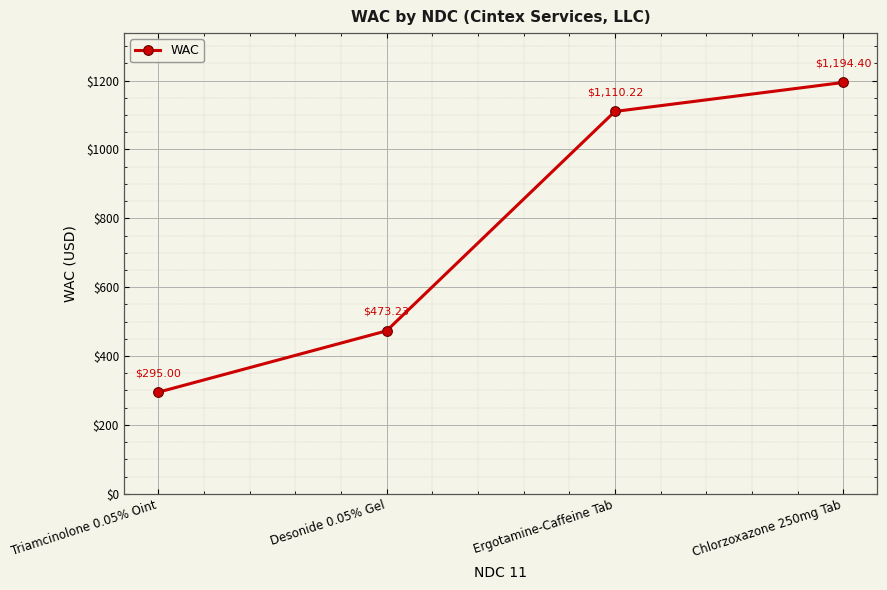

Which has a higher value, Ergotamine-Caffeine Tab or Chlorzoxazone 250mg Tab?

Chlorzoxazone 250mg Tab